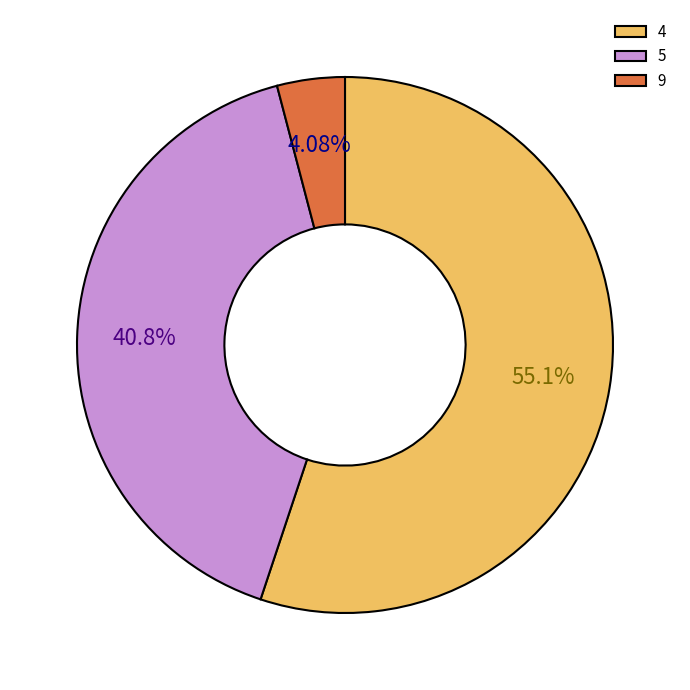

What is the majority slice?

4